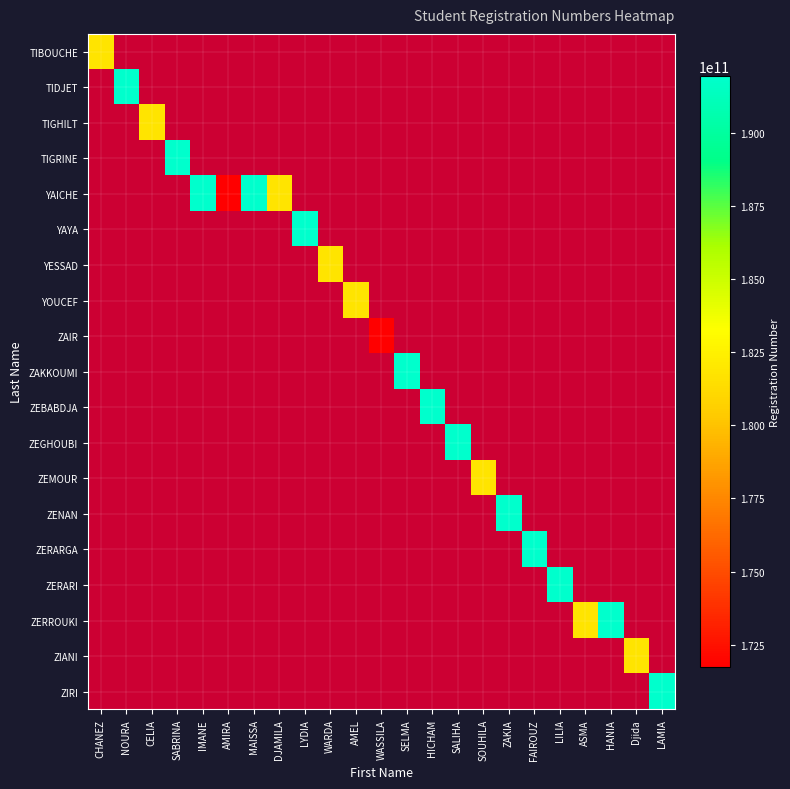

At ZAKIA, list the series in order from largest to smallest.

TIBOUCHE, TIDJET, TIGHILT, TIGRINE, YAICHE, YAYA, YESSAD, YOUCEF, ZAIR, ZAKKOUMI, ZEBABDJA, ZEGHOUBI, ZEMOUR, ZENAN, ZERARGA, ZERARI, ZERROUKI, ZIANI, ZIRI